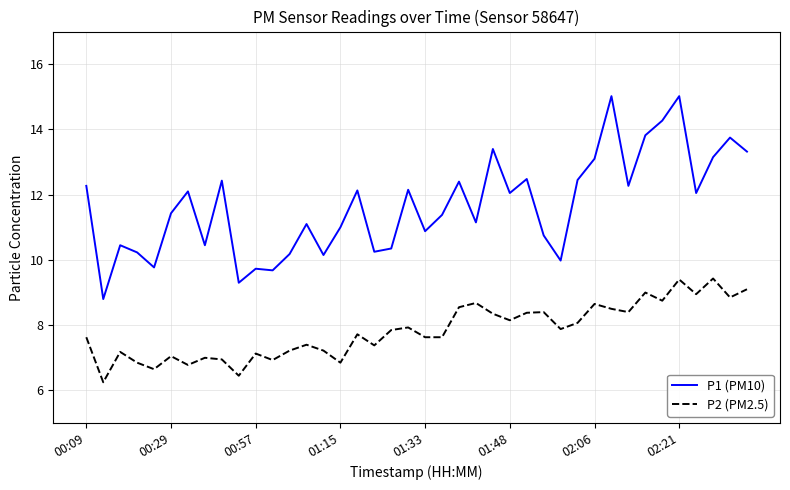

True or false: P1 (PM10) and P2 (PM2.5) cross at least once.

False